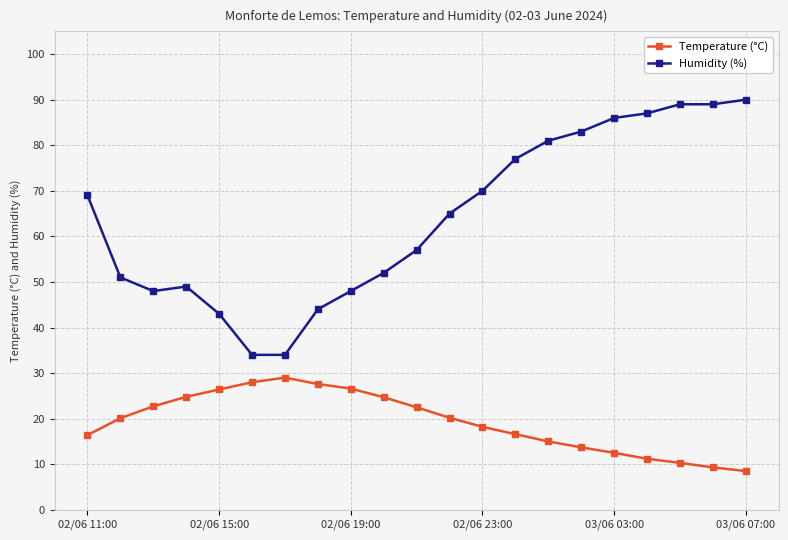

List the series in order of their peak value, highest first.

Humidity (%), Temperature (°C)